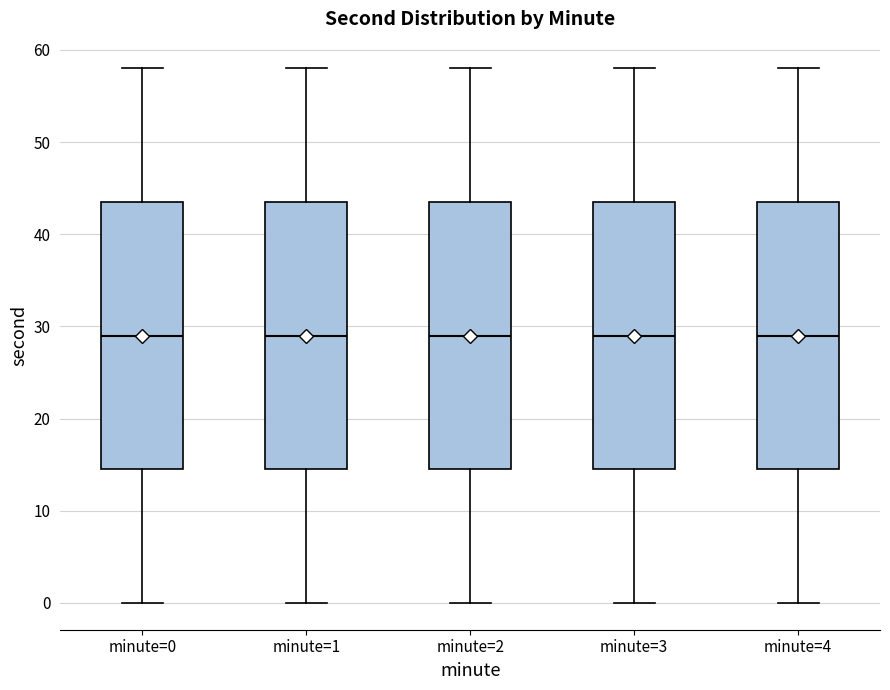

Reading left to right, read every box against the y-axis: the position of its median line, the range the box covers, and the ends of its whiskers. The values are not printed on the chart, so give them approximately, as read against the axis.

minute=0: median 29, box 15 to 44, whiskers 0 to 58
minute=1: median 29, box 15 to 44, whiskers 0 to 58
minute=2: median 29, box 15 to 44, whiskers 0 to 58
minute=3: median 29, box 15 to 44, whiskers 0 to 58
minute=4: median 29, box 15 to 44, whiskers 0 to 58